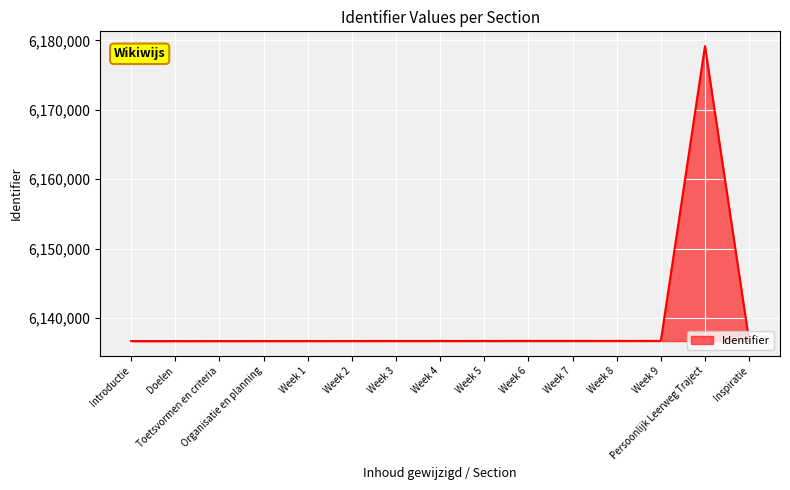

What is the maximum value shown in the chart?

6179172